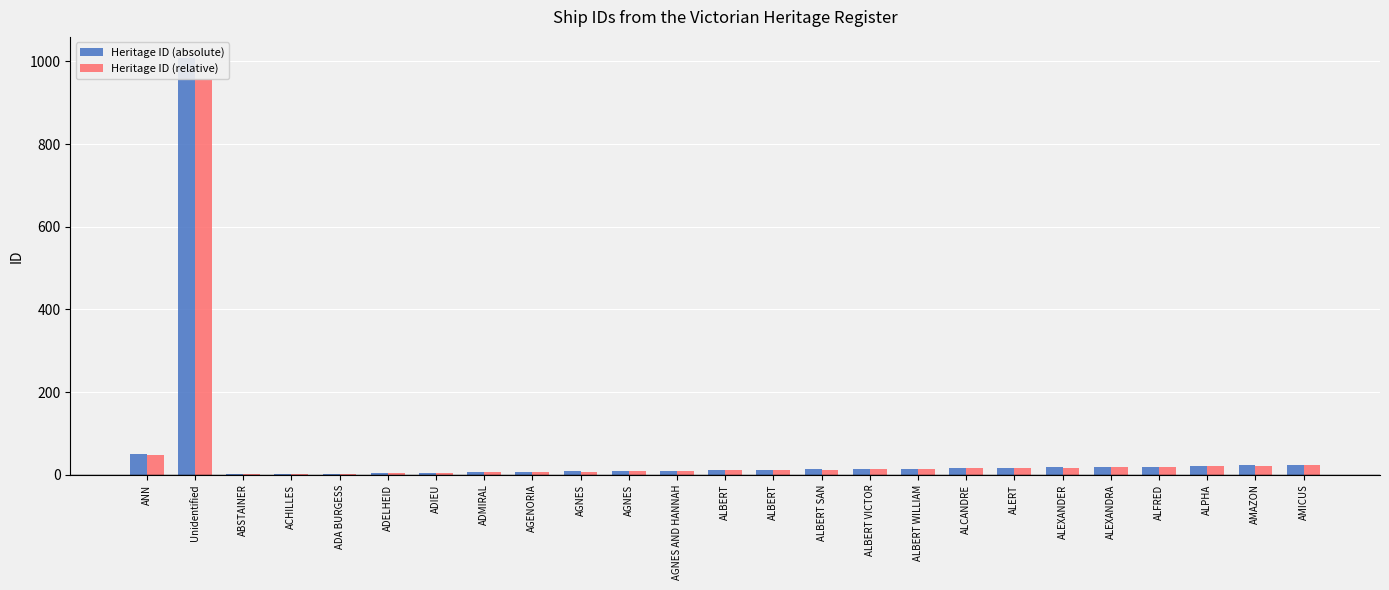

Rank the categories by Heritage ID (relative) value from lowest to highest.

ABSTAINER, ACHILLES, ADA BURGESS, ADELHEID, ADIEU, ADMIRAL, AGENORIA, AGNES, AGNES, AGNES AND HANNAH, ALBERT, ALBERT, ALBERT SAN, ALBERT VICTOR, ALBERT WILLIAM, ALCANDRE, ALERT, ALEXANDER, ALEXANDRA, ALFRED, ALPHA, AMAZON, AMICUS, ANN, Unidentified